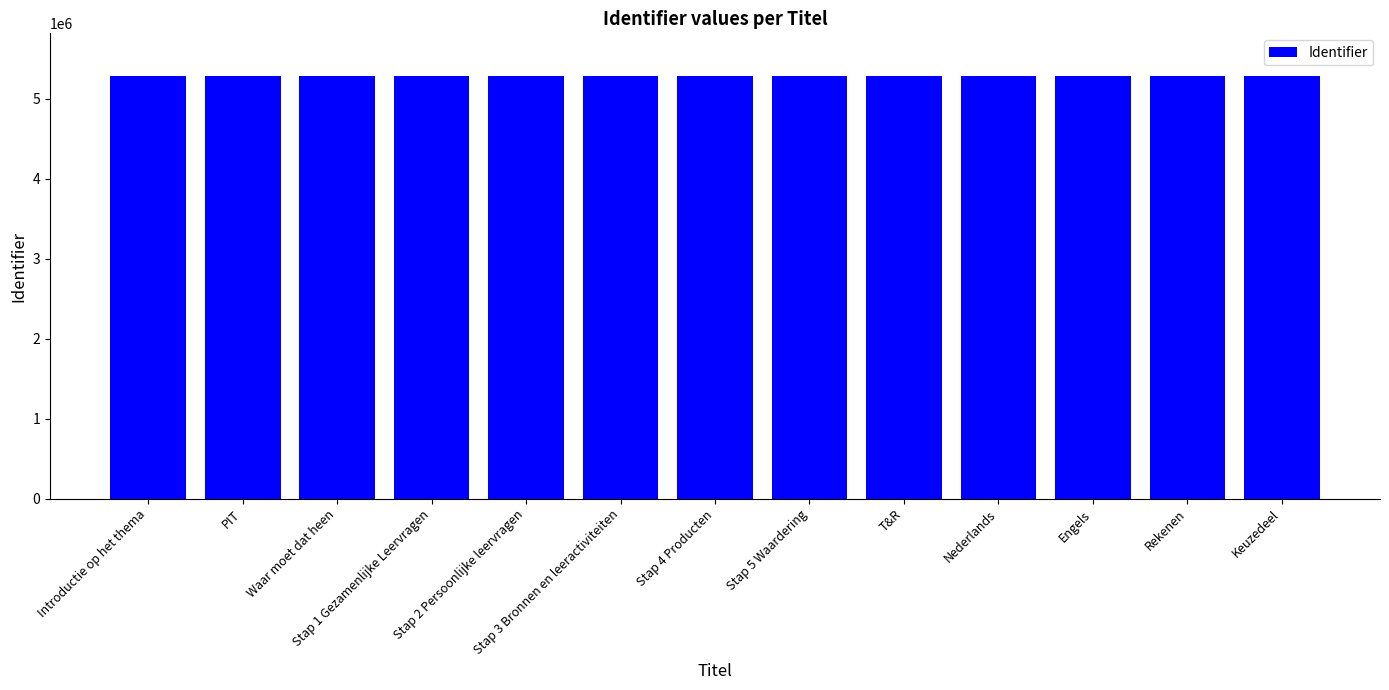

How many categories are shown in the chart?

13